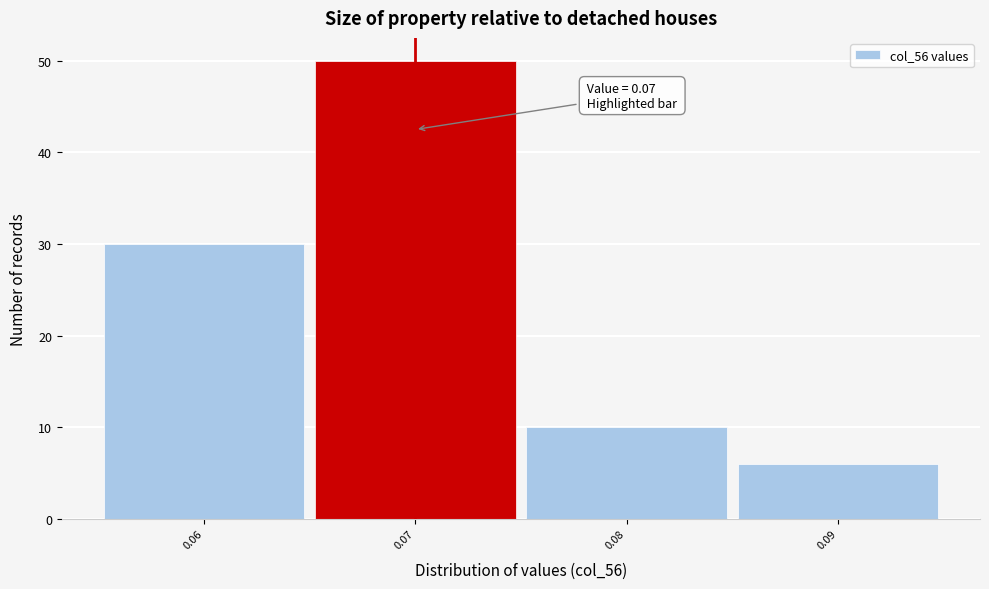

Over which range of the x-axis is the bar tallest?

0.065 to 0.075